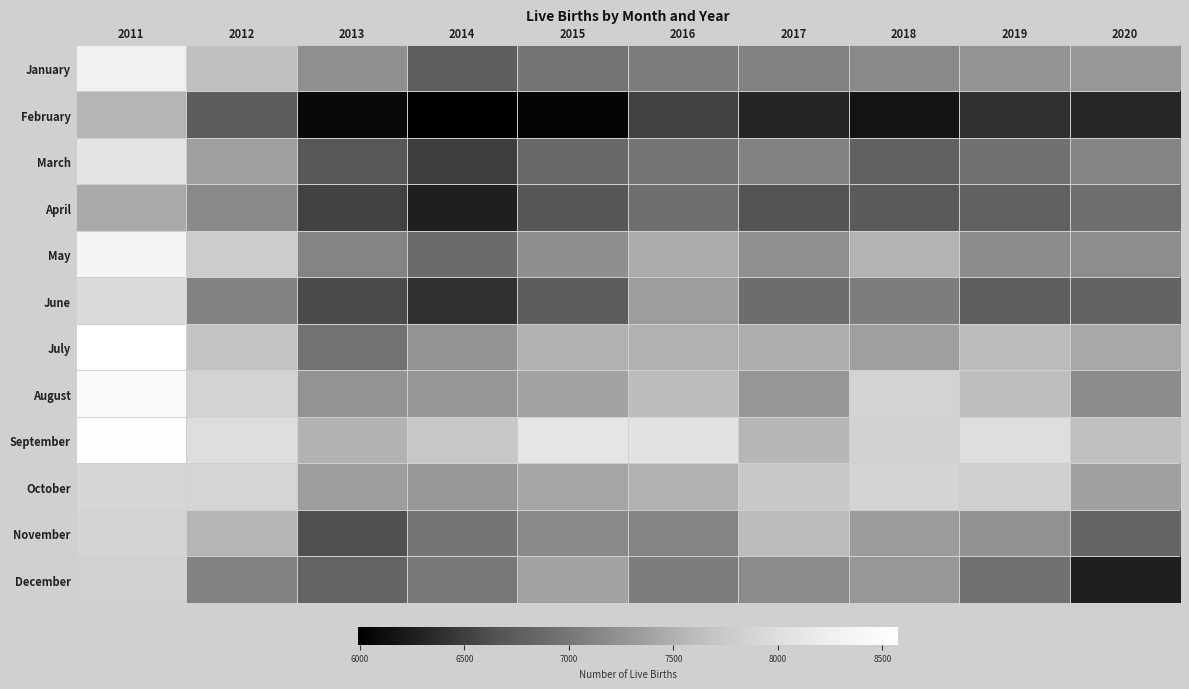

At how many categories does at least one series exceed 7104?

10